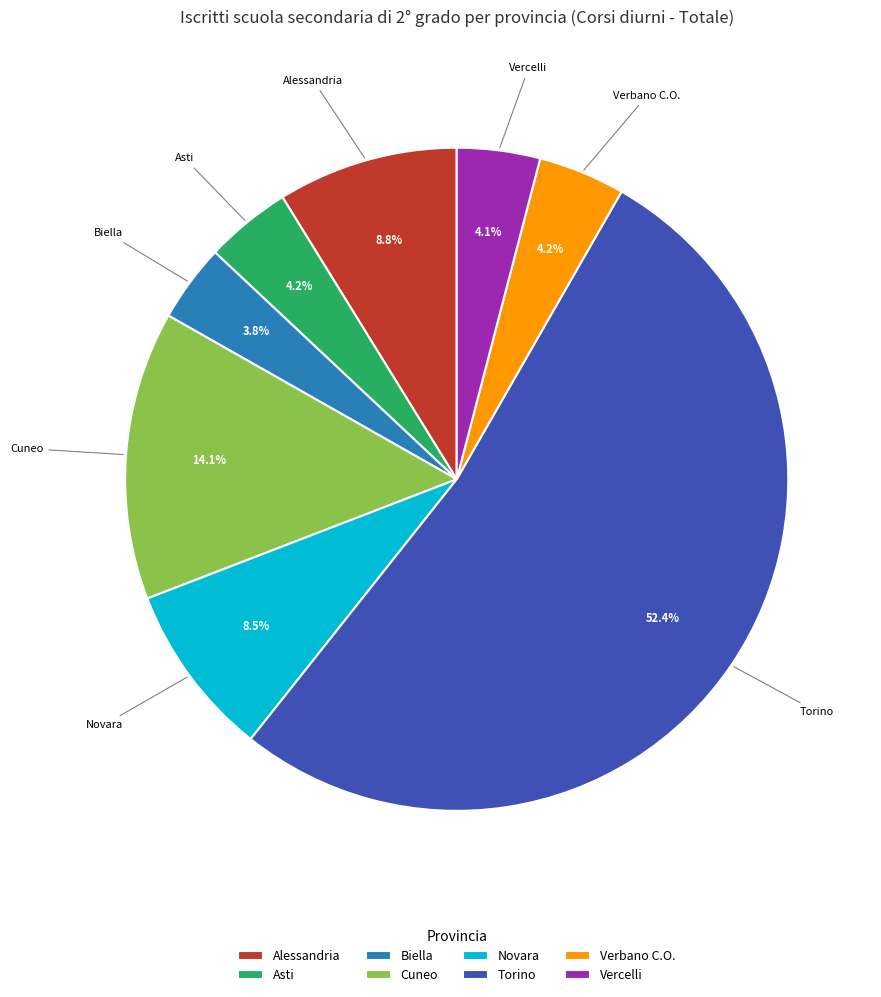

What percentage is the Cuneo slice, to the nearest percent?

14%